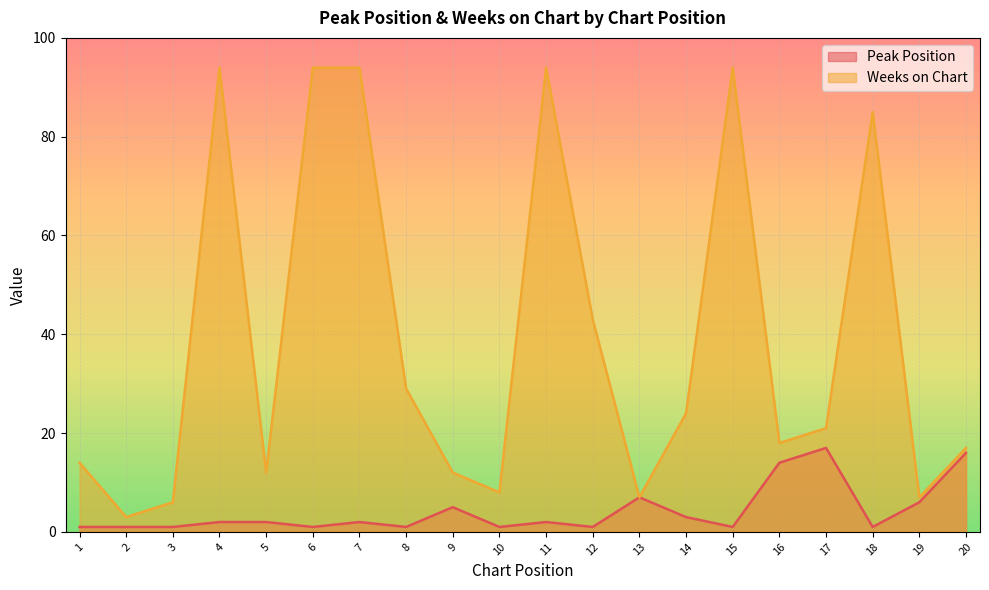

How many interior local peaks does the Peak Position series have?

5